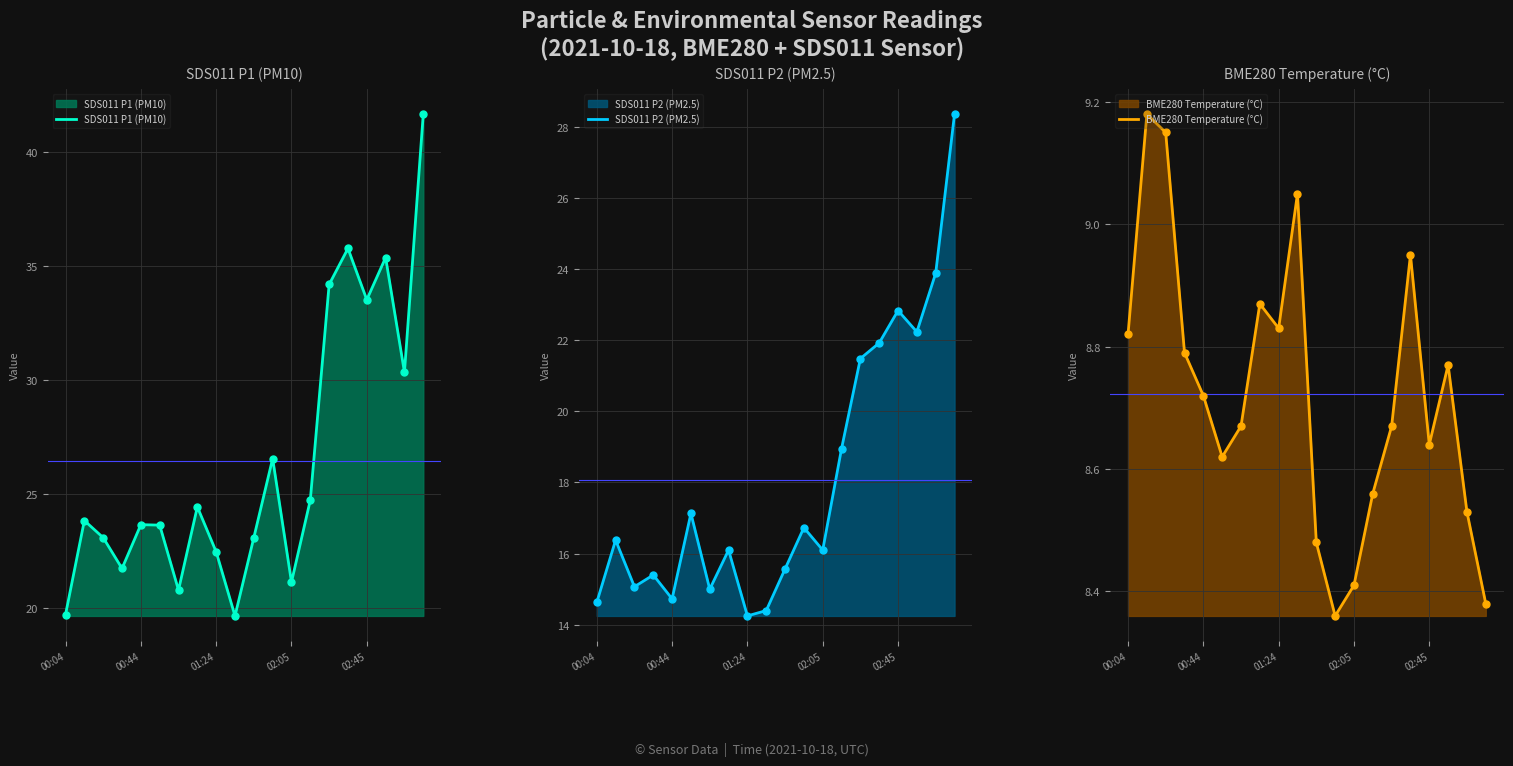

Which series contains the lowest Y value?

BME280 Temperature (°C)